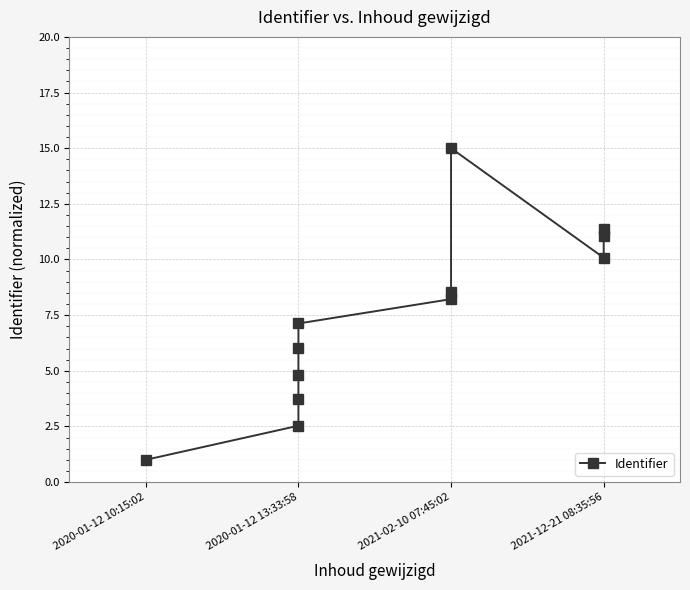

True or false: there are more than 1 points higher than both neighbors.

False